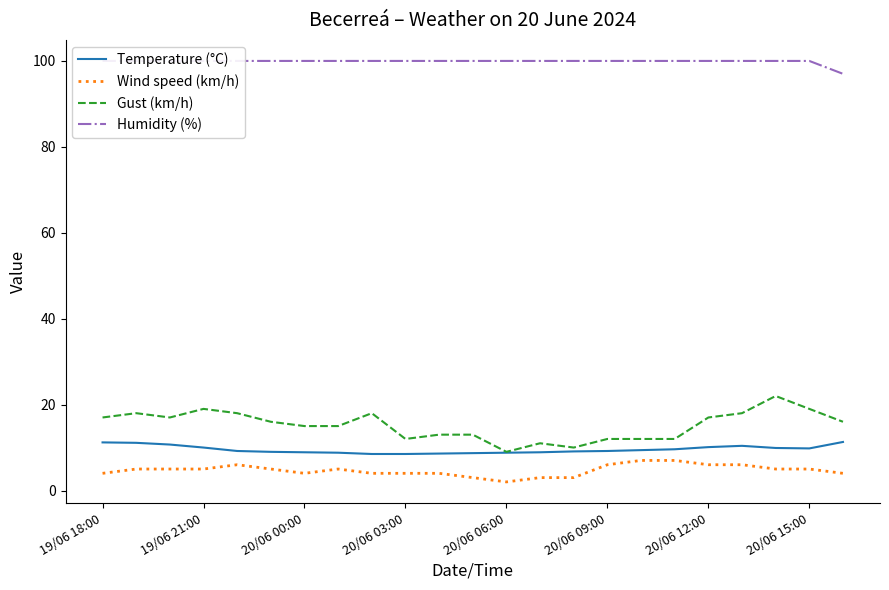

True or false: Gust (km/h) has a value of 19.0 at 19/06 21:00.

True